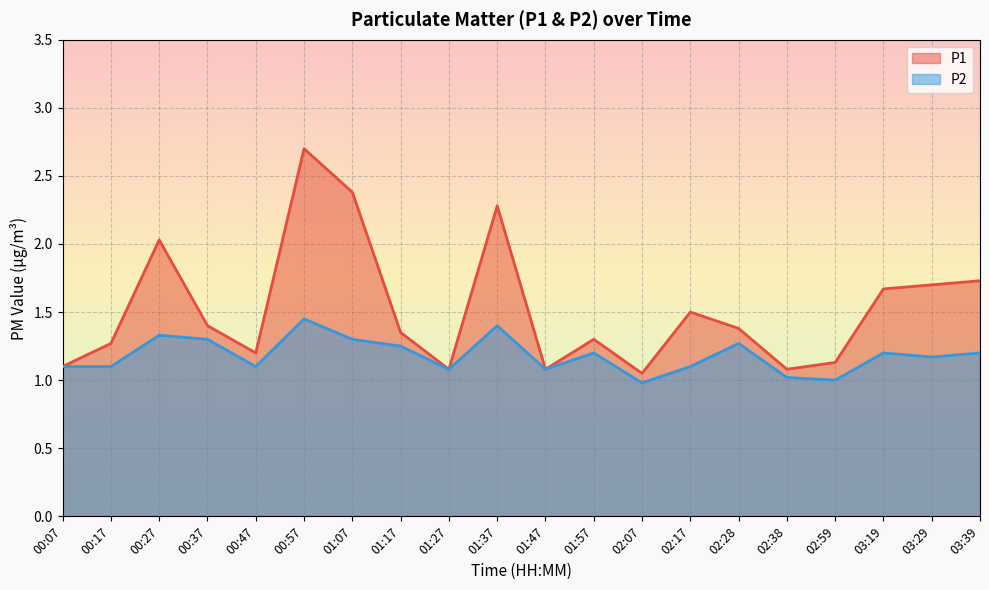

The value of P1 at 01:17 is 1.4. True or false?

True